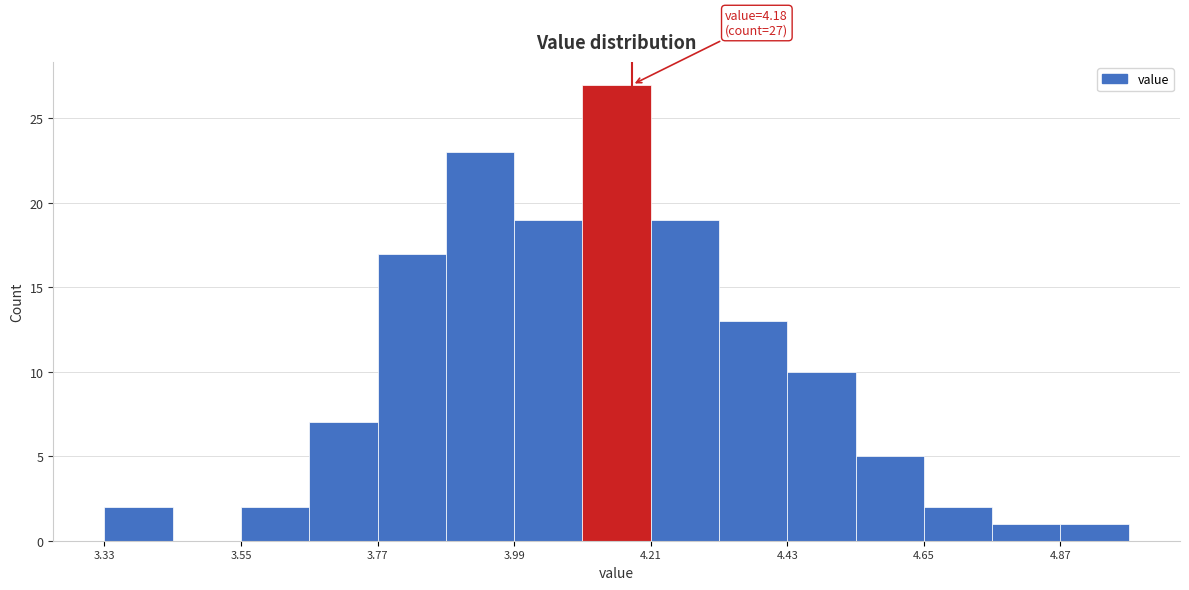

Read against the x-axis, roughly where is the centre of the tallest bar?

4.15